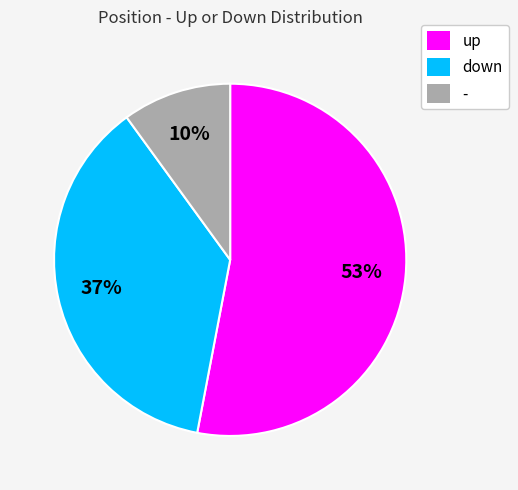

Which has a higher value, down or -?

down